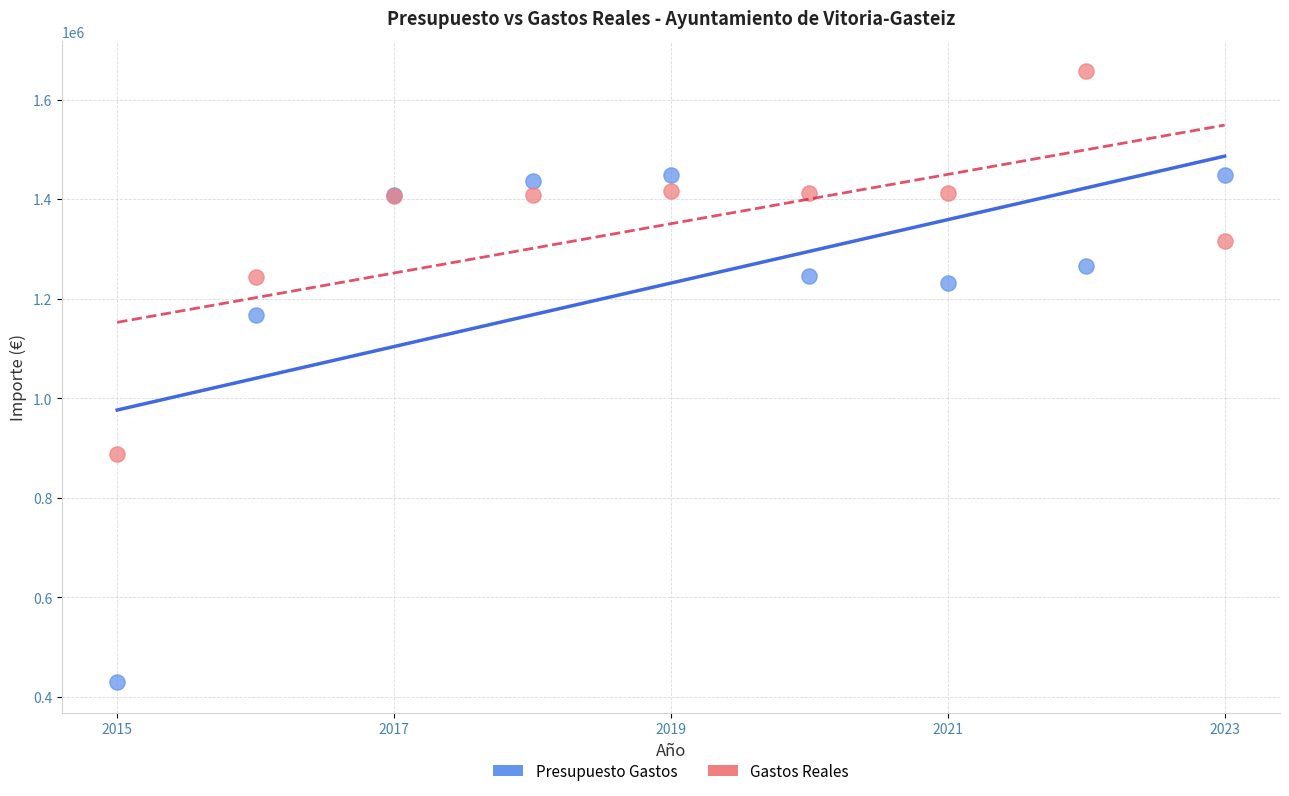

Which series has the widest spread of Y values?

Presupuesto Gastos